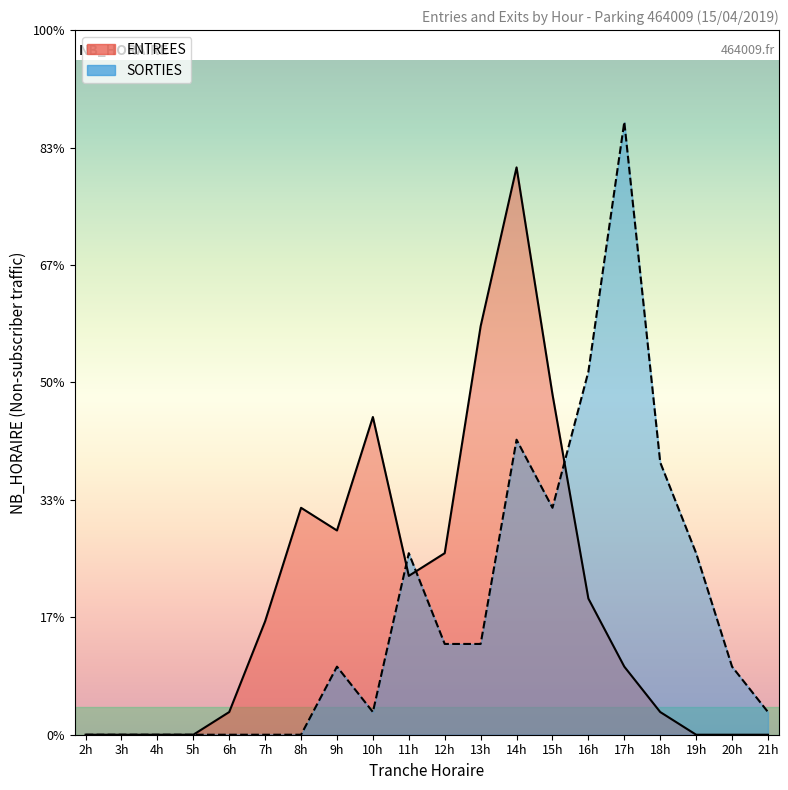

Which category has the lowest value across all series?

2h